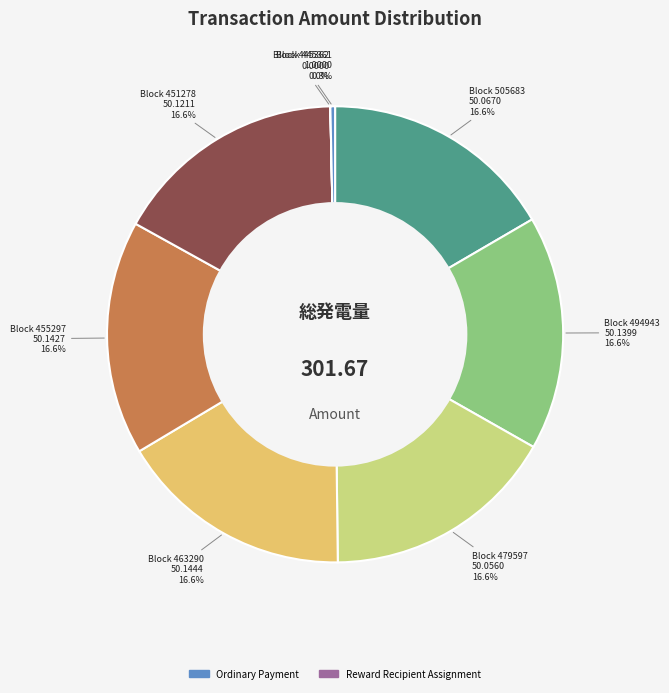

Is there any slice that represents more than half of the pie?

No